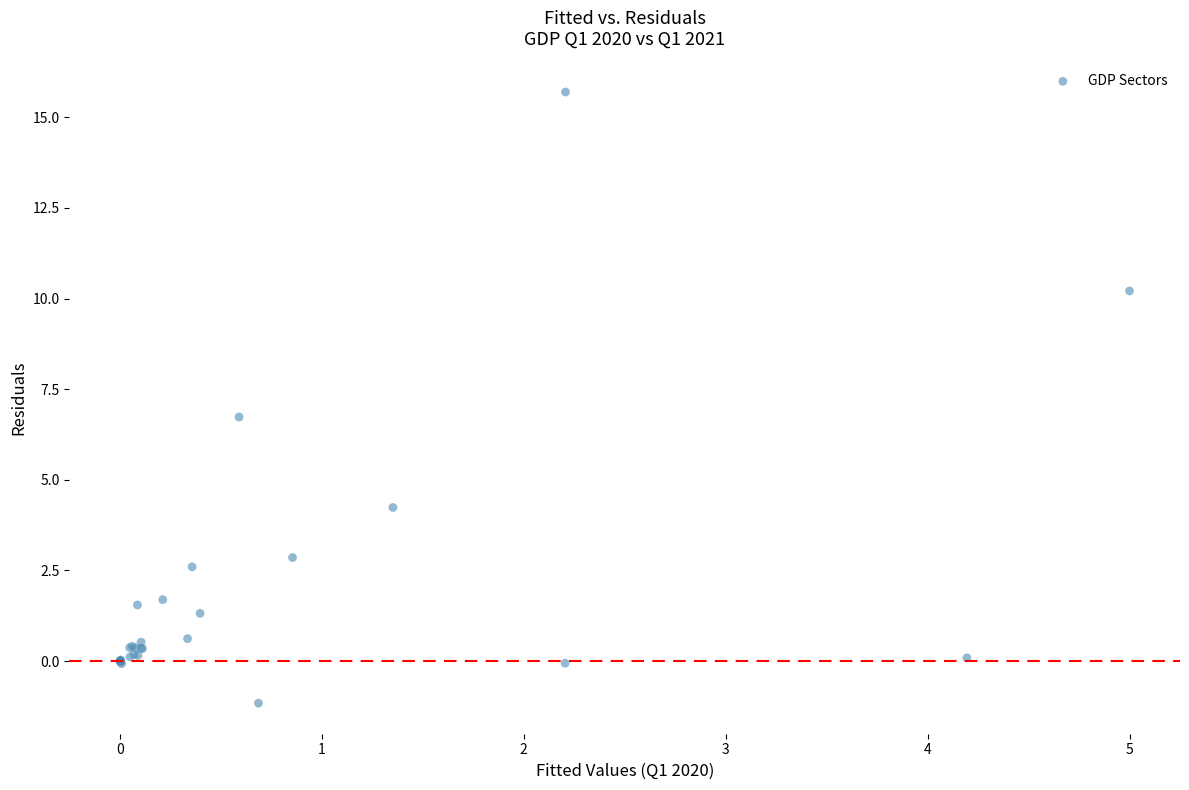

What Y value in the scatter plot is closest to 7?

6.7